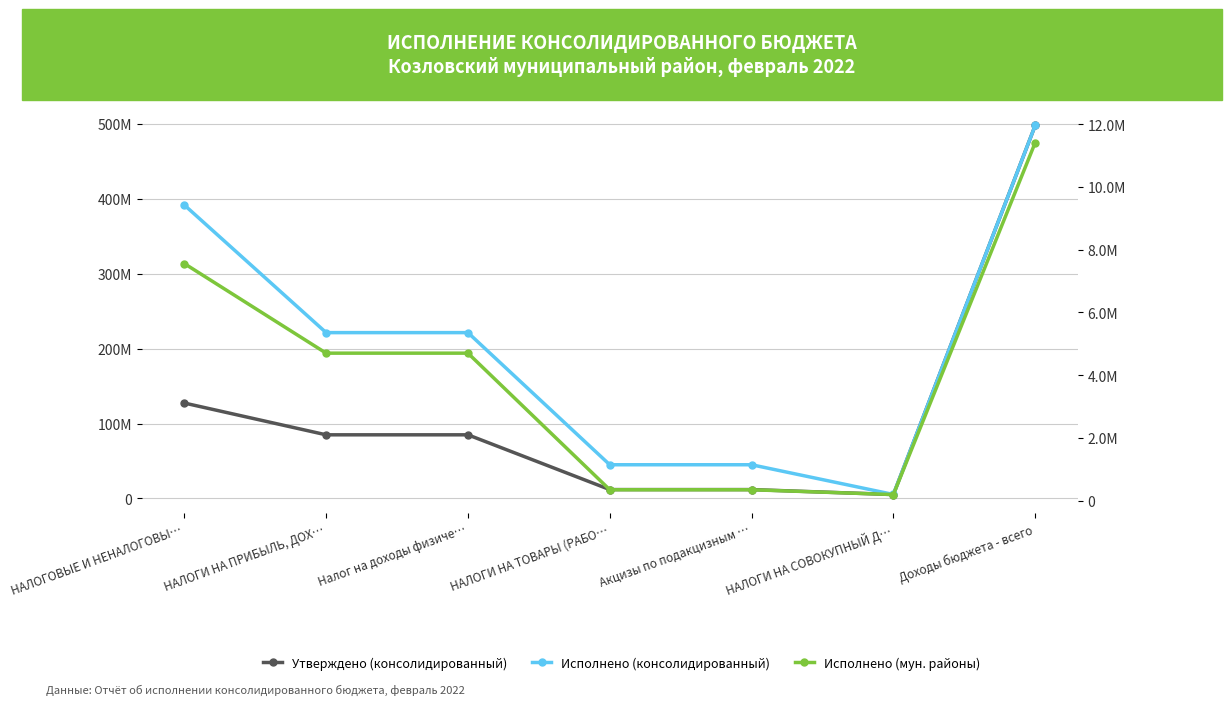

True or false: Исполнено (мун. районы) has more than 0 interior local peaks.

False